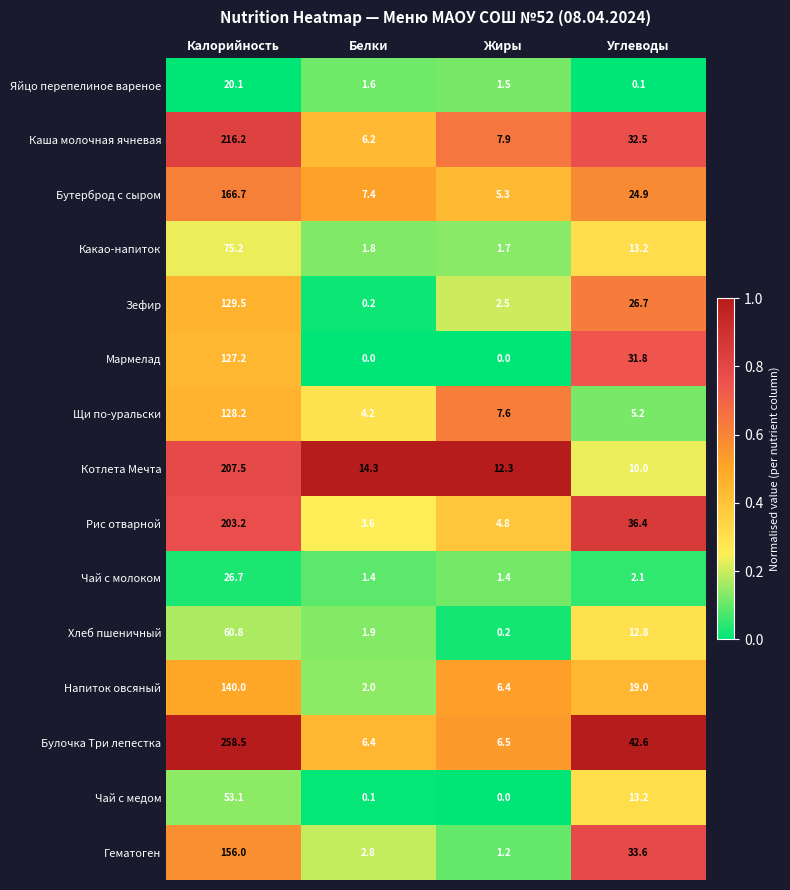

Which label corresponds to the largest value in the chart?

Калорийность